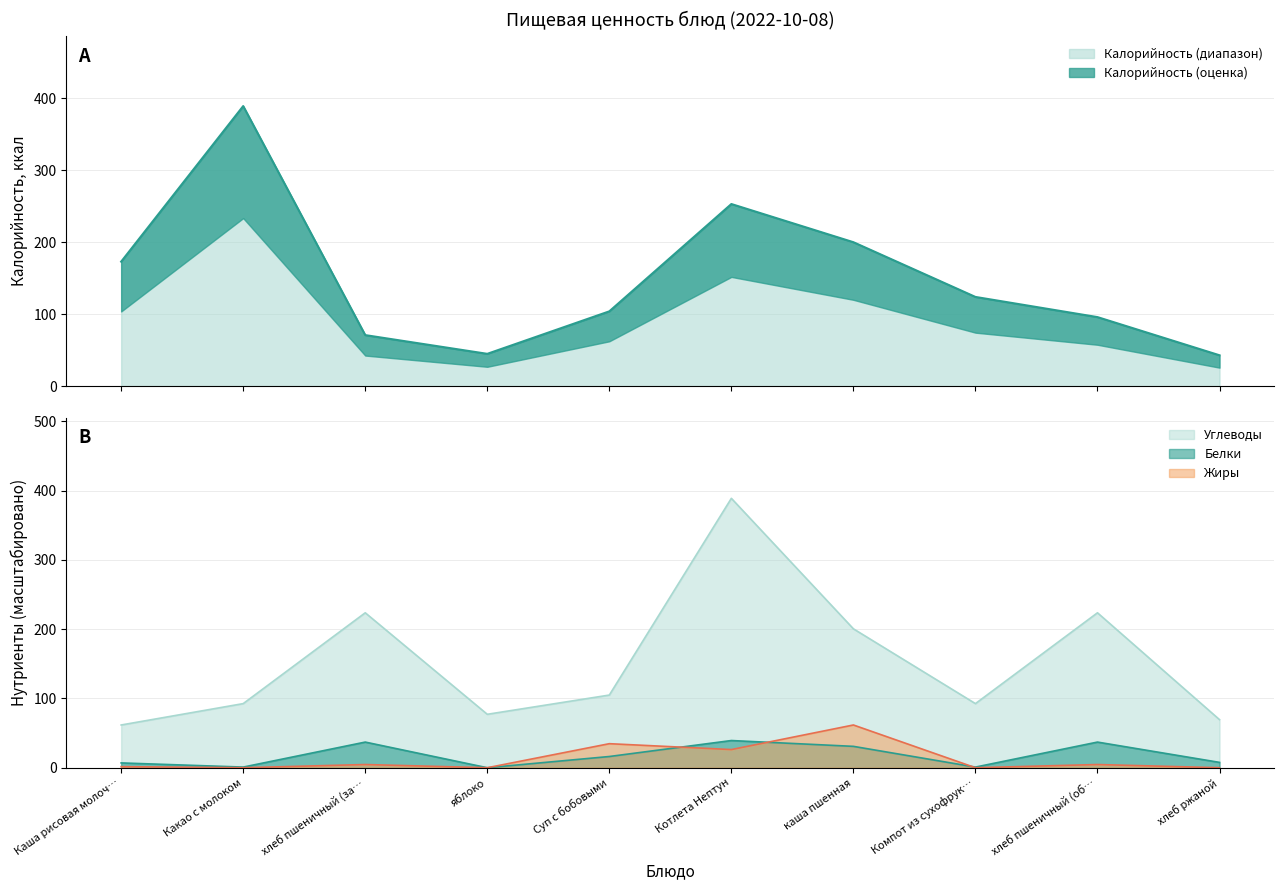

What is the highest value of the Калорийность (диапазон) series?

389